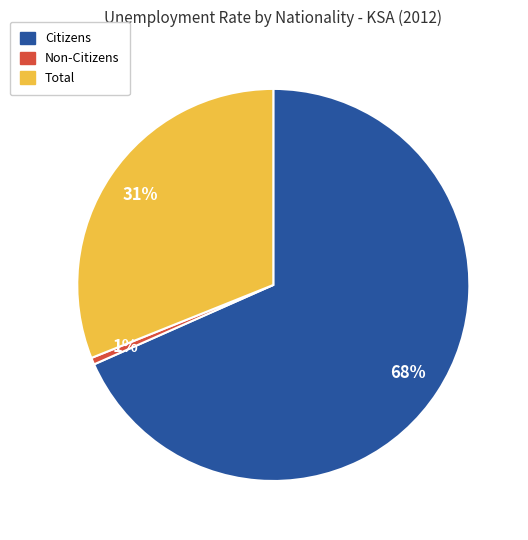

To the nearest percent, what portion does Total represent?

31%